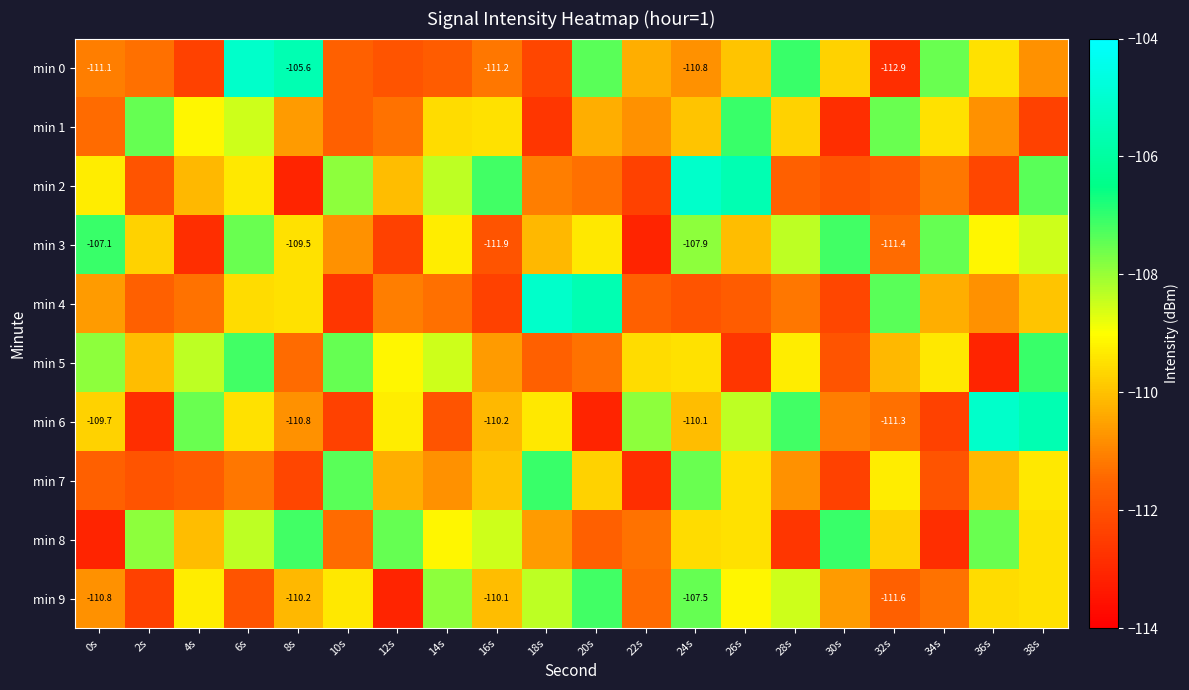

What is the total value across all series at 14s?

-1098.5